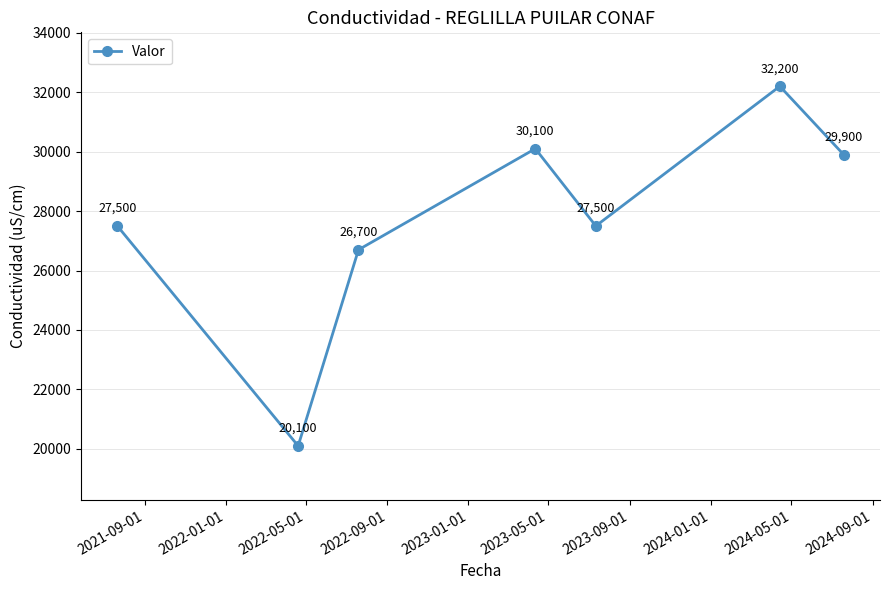

Reading right to left, transcribe all the data shown in this chart.

29900	32200	27500	30100	26700	20100	27500